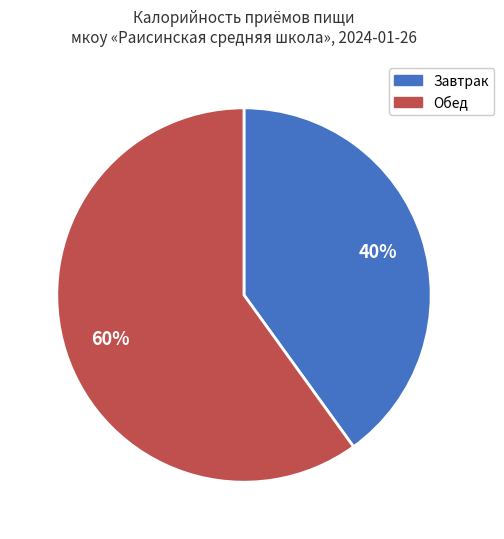

To the nearest percent, what is the difference between the largest and smallest slice percentages?

20%